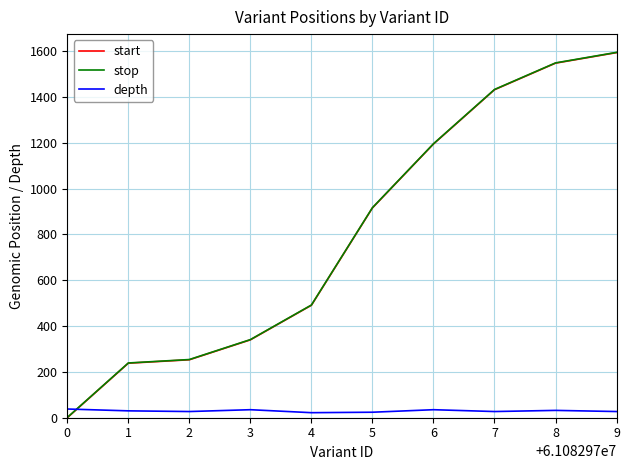

Where do start and depth first cross each other?

0 and 1